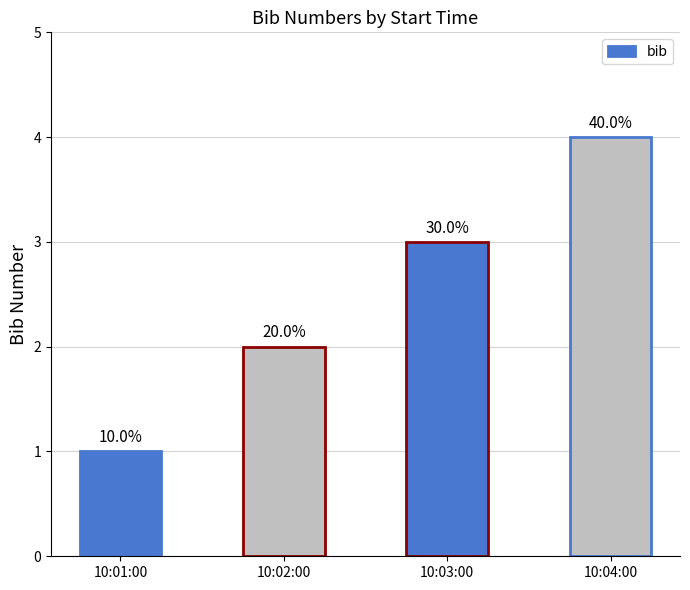

Rank the categories by value from lowest to highest.

10:01:00, 10:02:00, 10:03:00, 10:04:00